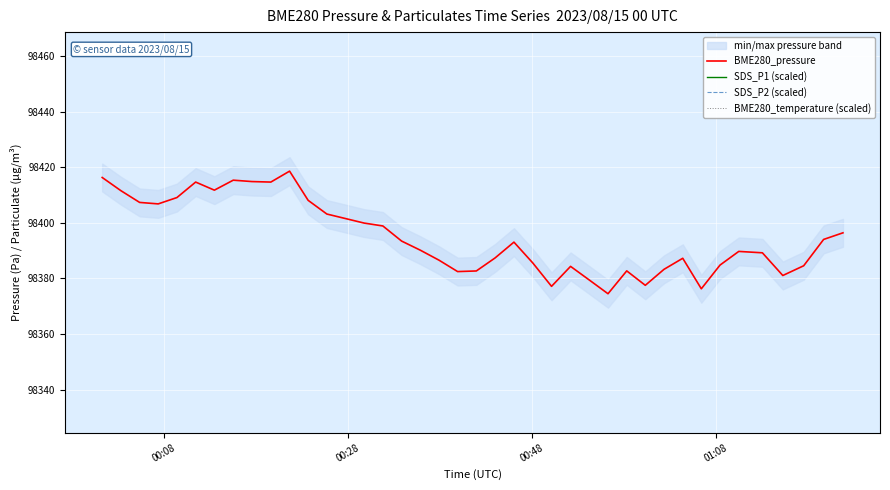

What is the lowest value of the BME280_pressure series?

98374.5